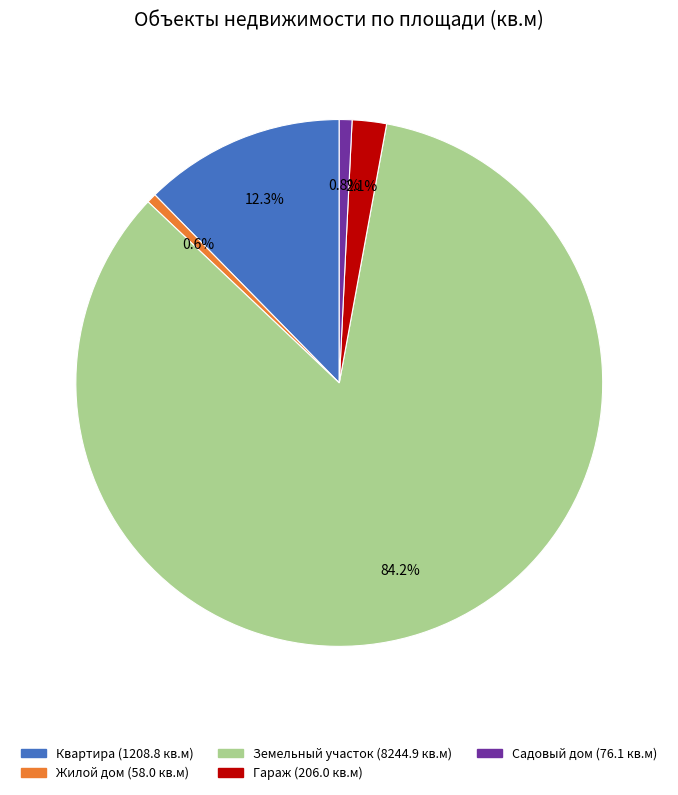

Does any single category account for the majority?

Yes